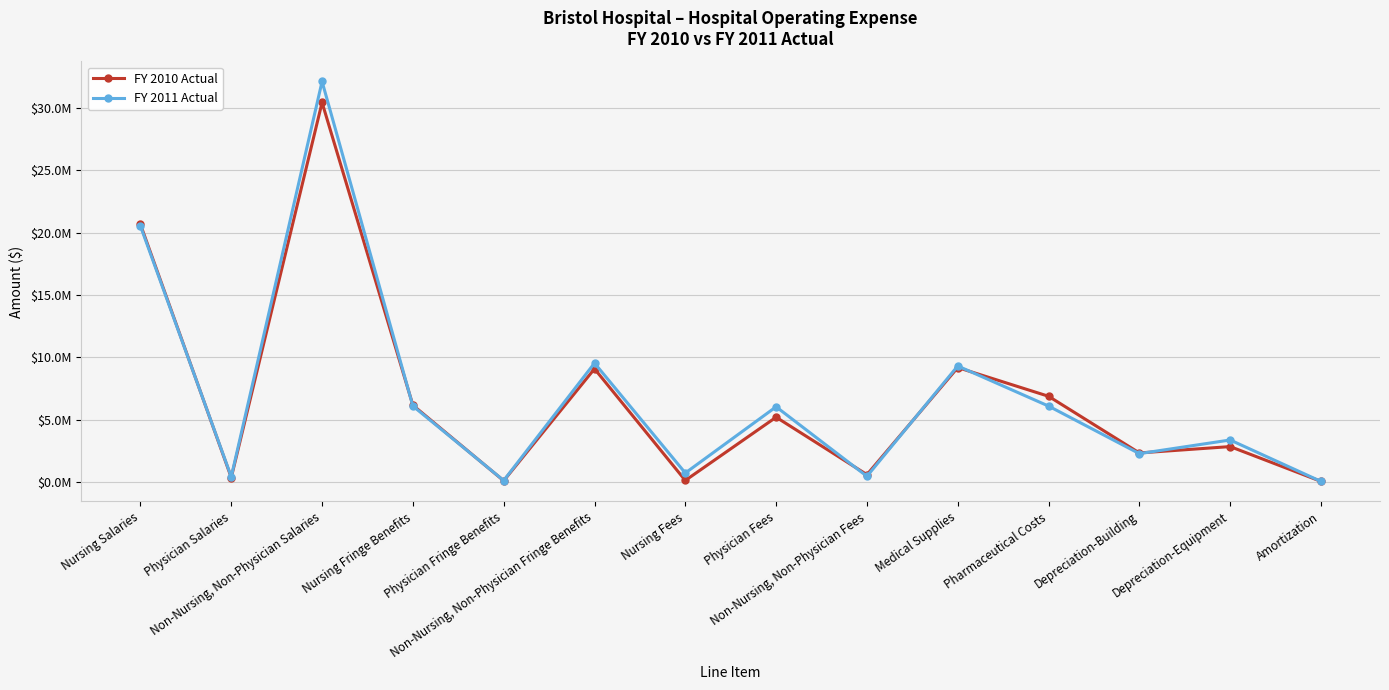

What is the total value across all series at Non-Nursing, Non-Physician Fees?

1063448